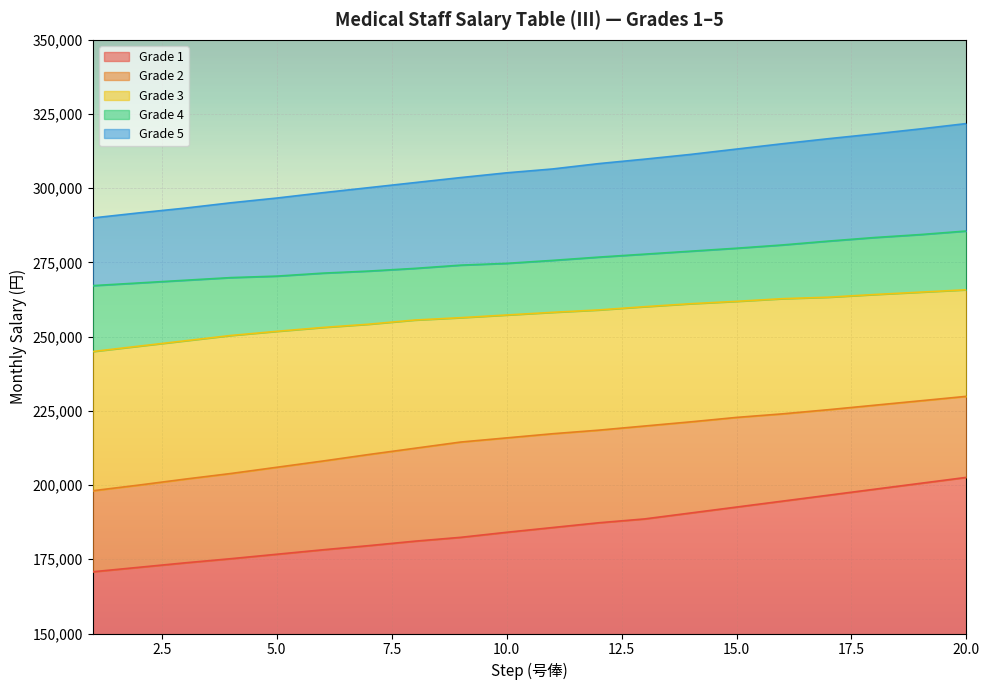

Which series has the largest total across all categories?

Grade 5